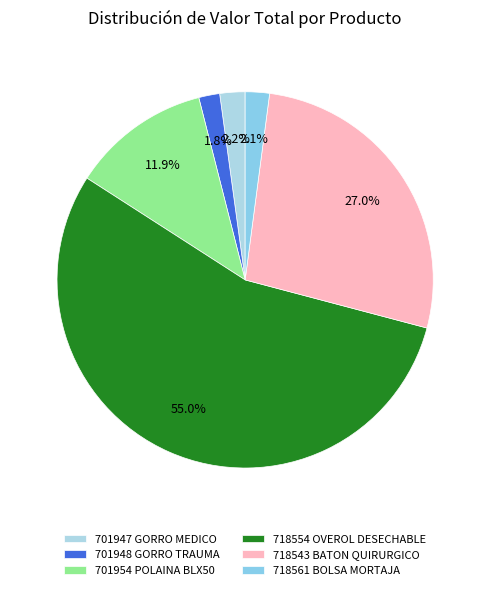

Does 701948 GORRO TRAUMA account for over 50% of the chart?

No